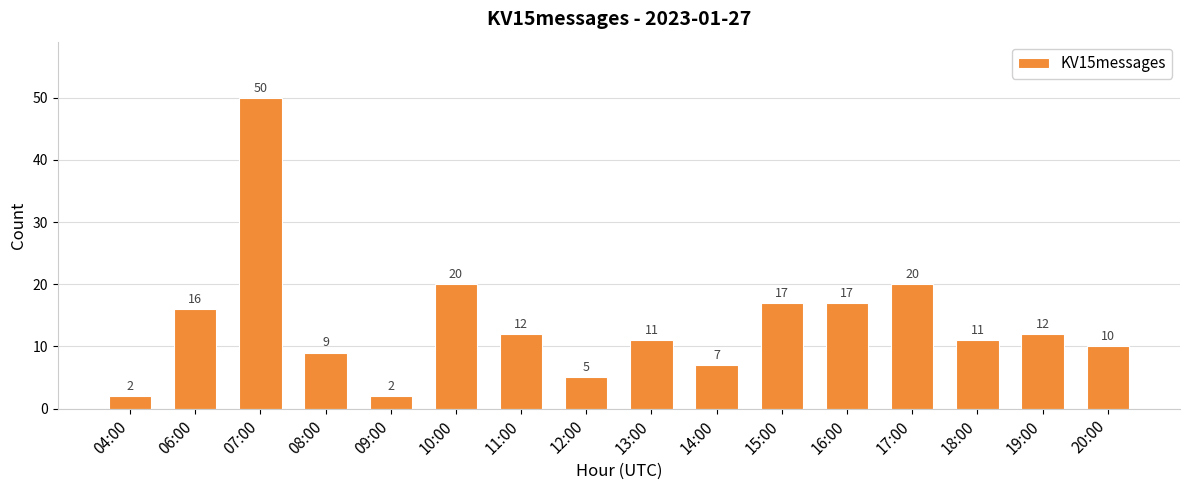

True or false: the data shows 17 at 20:00.

False